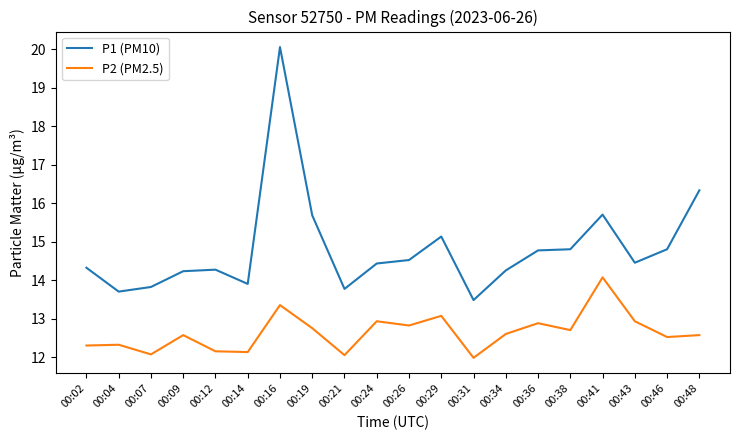

Which category has the highest value across all series?

00:16